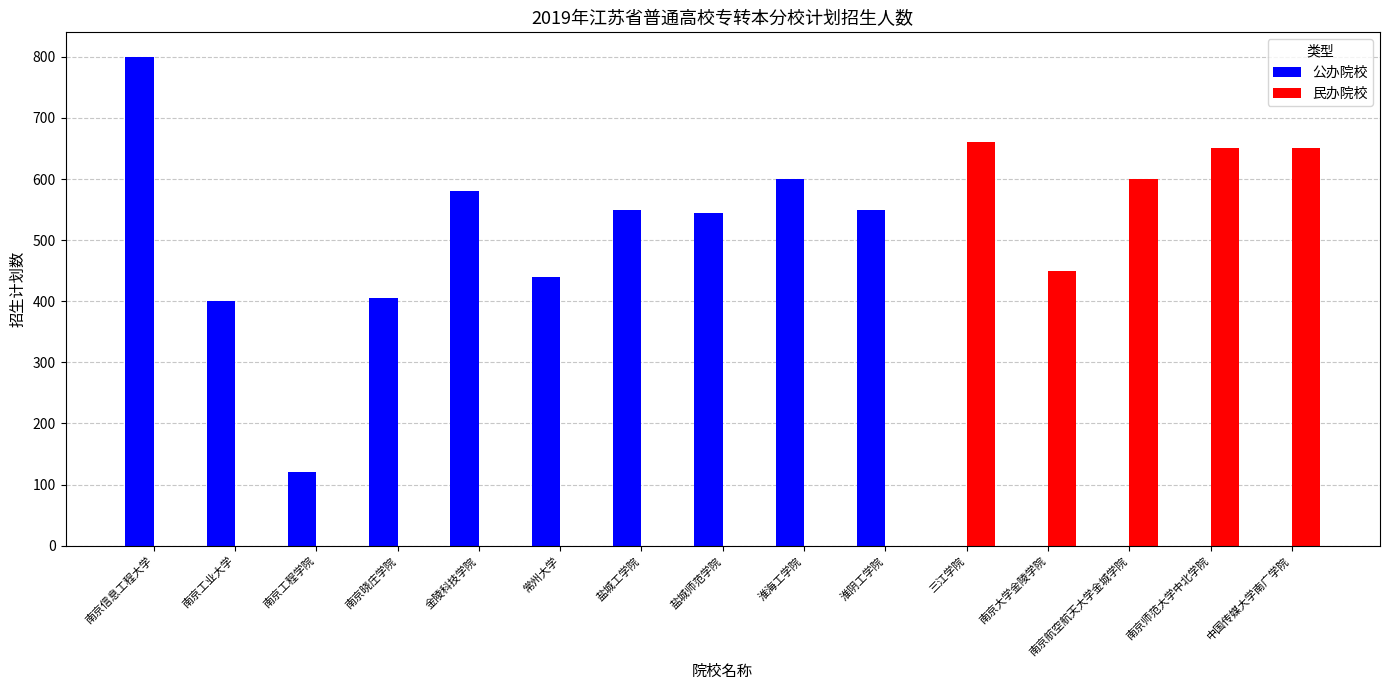

At which label does 公办院校 first exceed 405?

南京信息工程大学